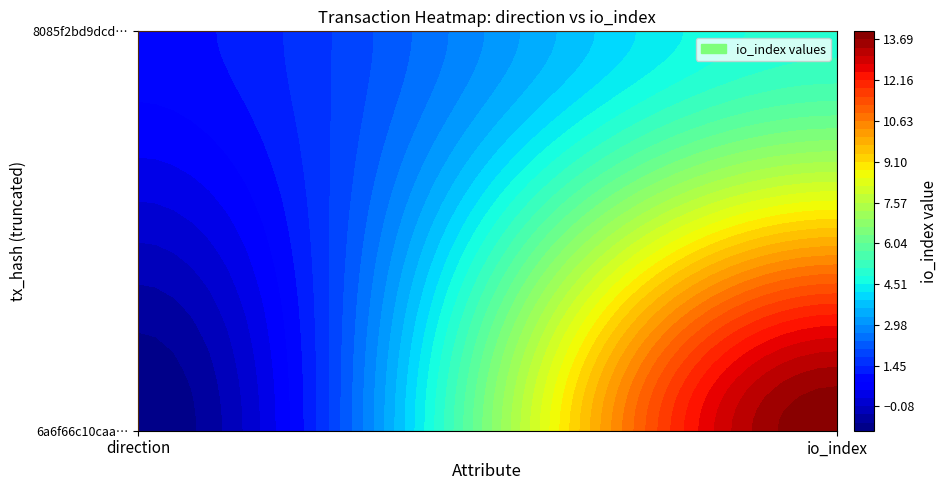

Rank the series by their maximum value, from highest to lowest.

6a6f66c10caa22c9fd571dff4af3eb998b6298f, 8085f2bd9dcdd0f19b8837a04d69a3e407cf1f6